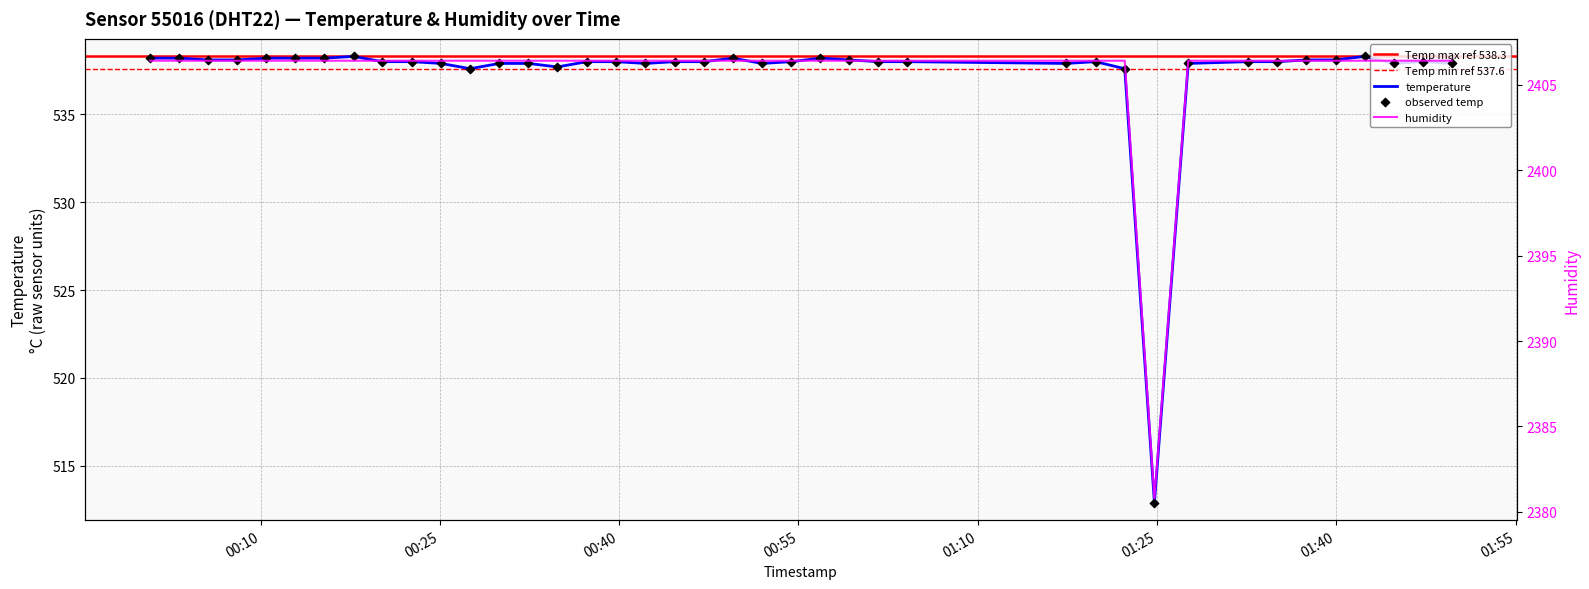

Which series has the largest total across all categories?

humidity